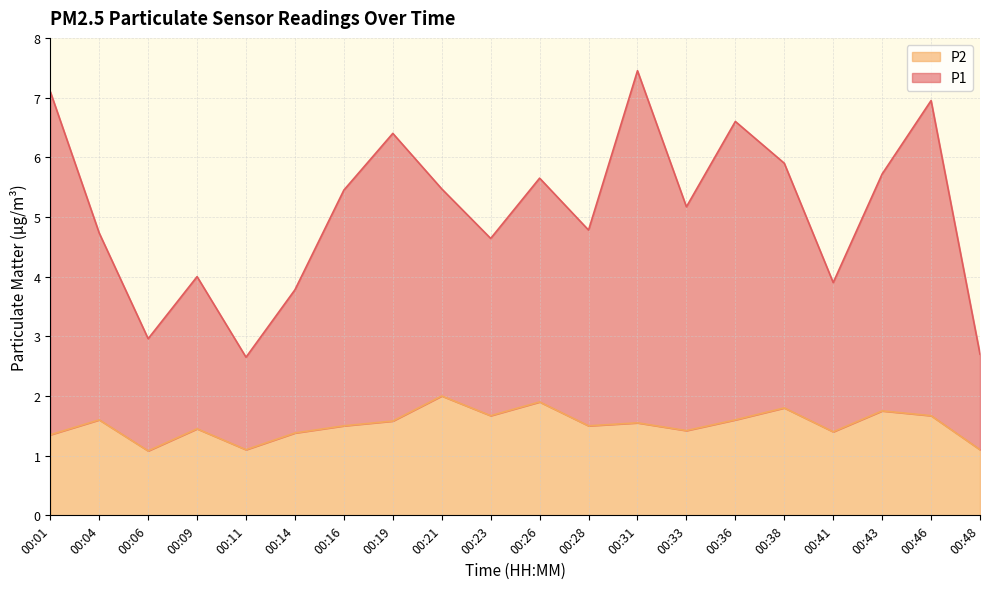

Does the chart have visible grid lines?

Yes